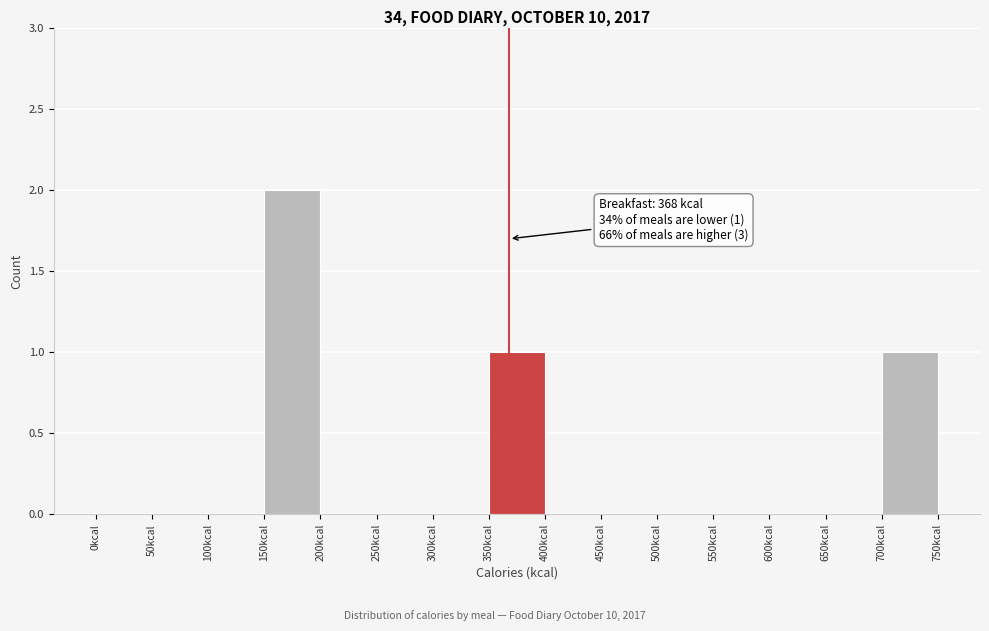

Over which range of the x-axis is the bar tallest?

150 to 200